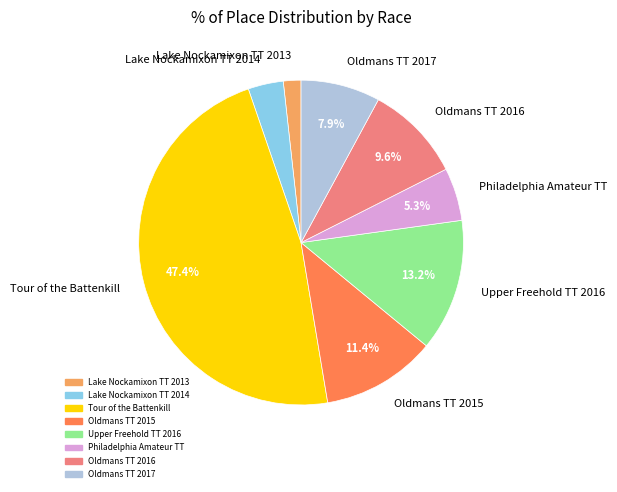

Approximately how many times larger is the value at Tour of the Battenkill compared to Oldmans TT 2017?

6.0